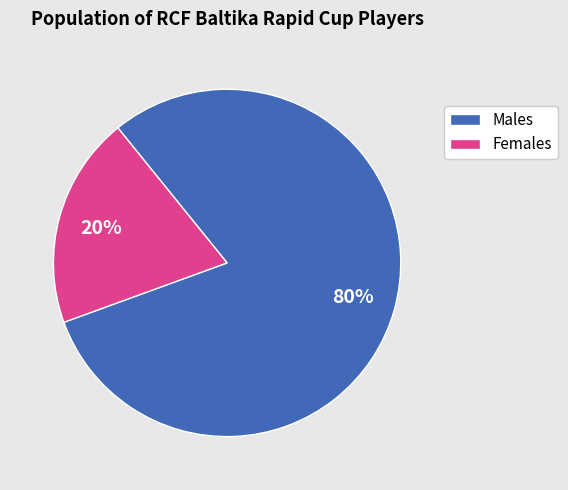

How many segments does this pie chart have?

2